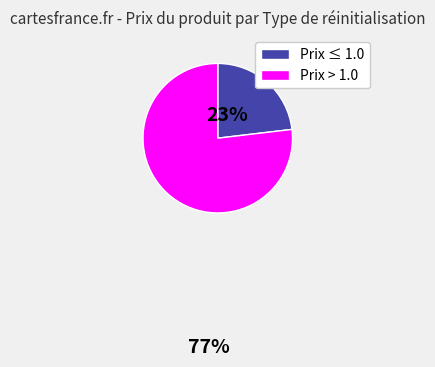

Does any single category account for the majority?

Yes